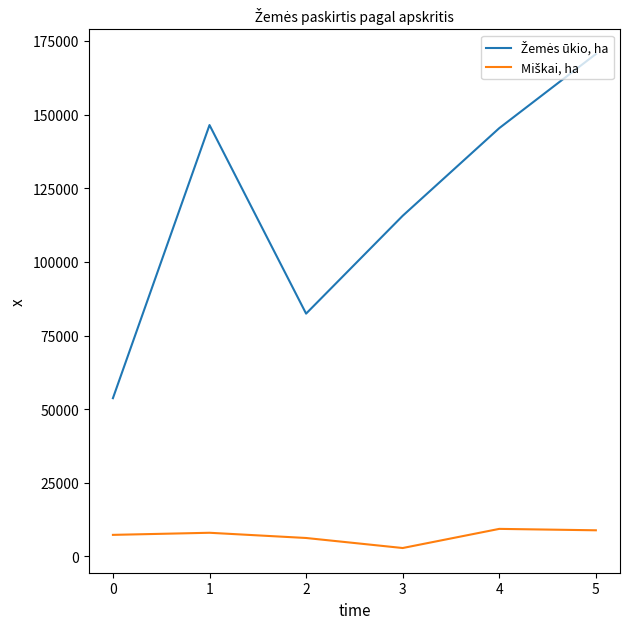

What is the maximum value shown in the chart?

170529.5